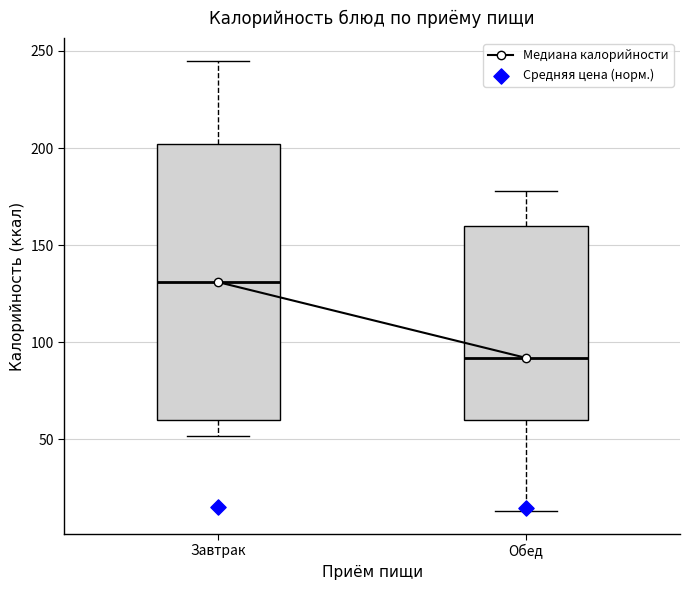

Reading left to right, transcribe this box plot: for each box, give where its median line is, the range the box spans, and where its two whiskers end, as read against the y-axis. The values are not printed on the chart, so give them approximately, as read against the axis.

Завтрак: median 130, box 60 to 200, whiskers 50 to 245
Обед: median 90, box 60 to 160, whiskers 15 to 180